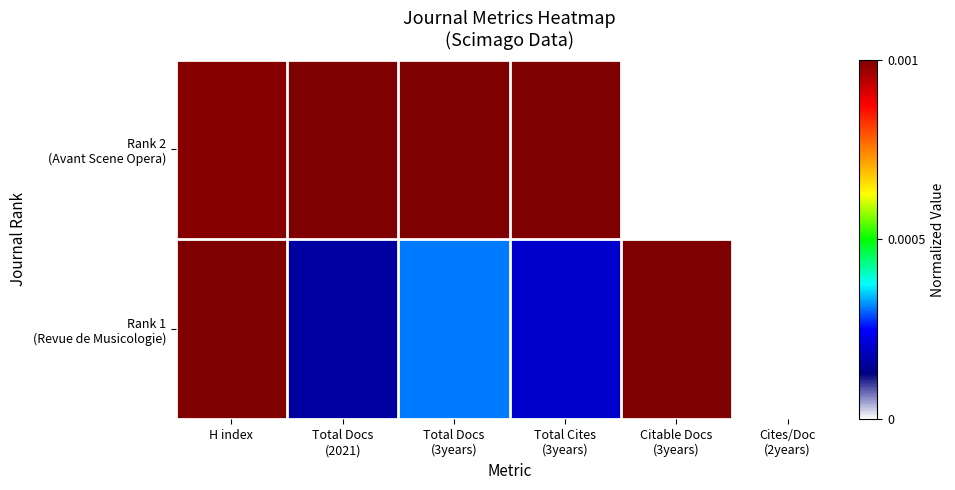

Between H index and Total Cites (3years), which series saw the biggest shift?

Rank 1 (Revue de Musicologie)